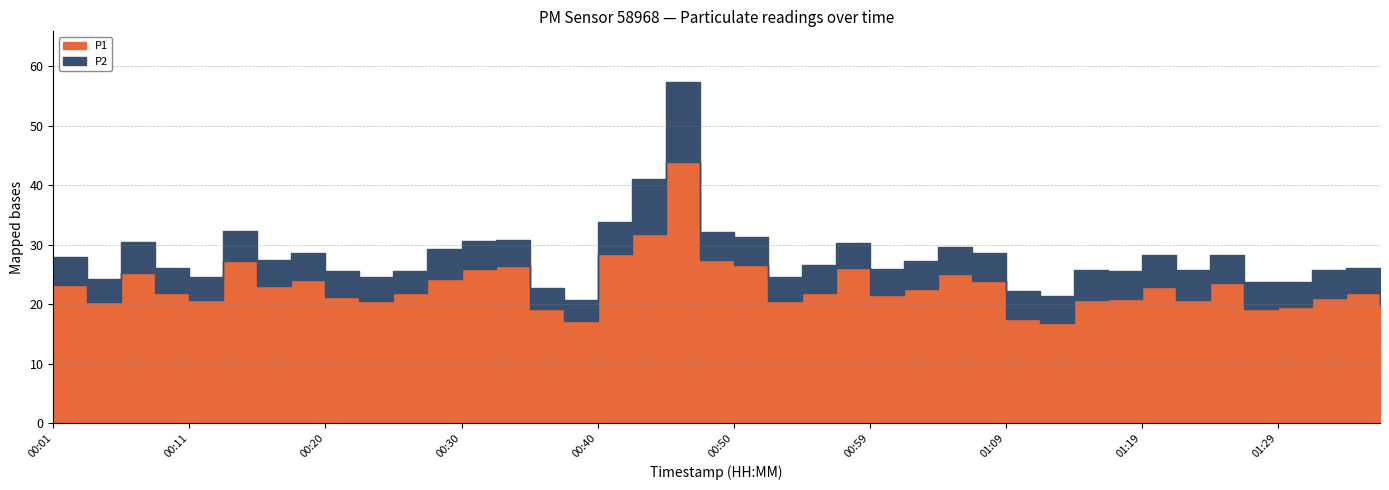

At which category does P2 reach its first local valley?

00:03